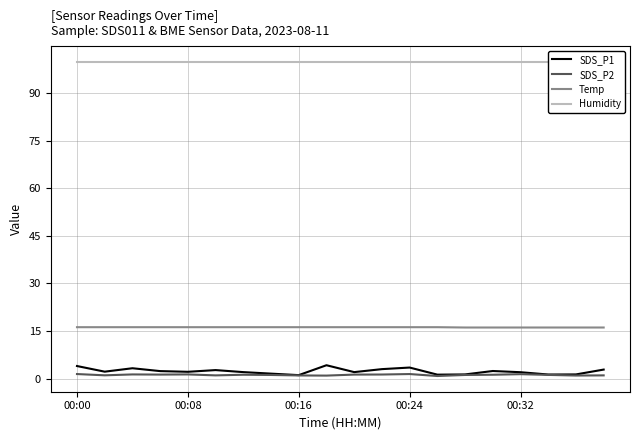

What are all the series names shown in the legend?

SDS_P1, SDS_P2, Temp, Humidity